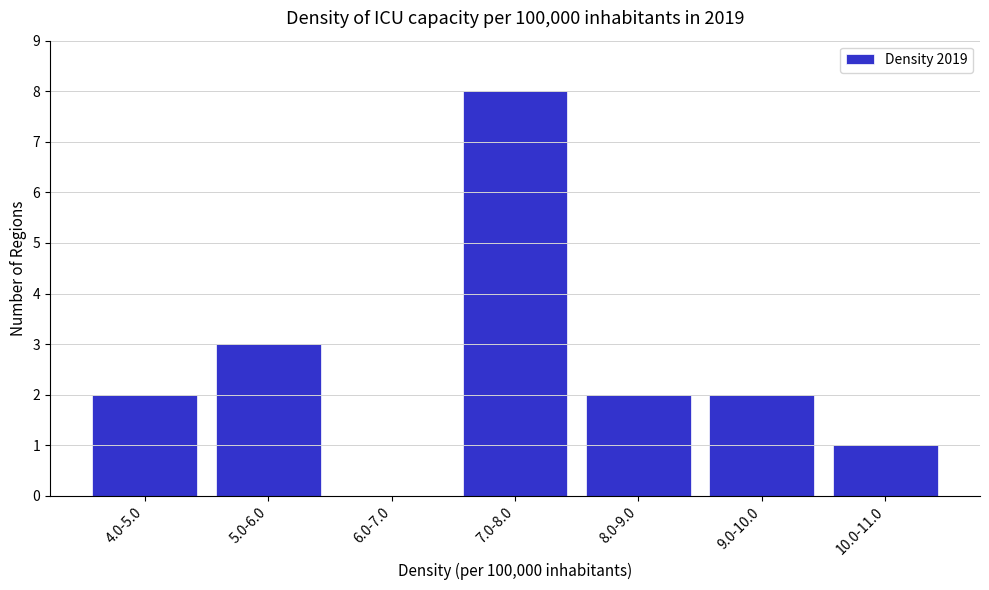

Reading left to right, extract all data points from this chart.

4.0-5.0=2	5.0-6.0=3	6.0-7.0=0	7.0-8.0=8	8.0-9.0=2	9.0-10.0=2	10.0-11.0=1